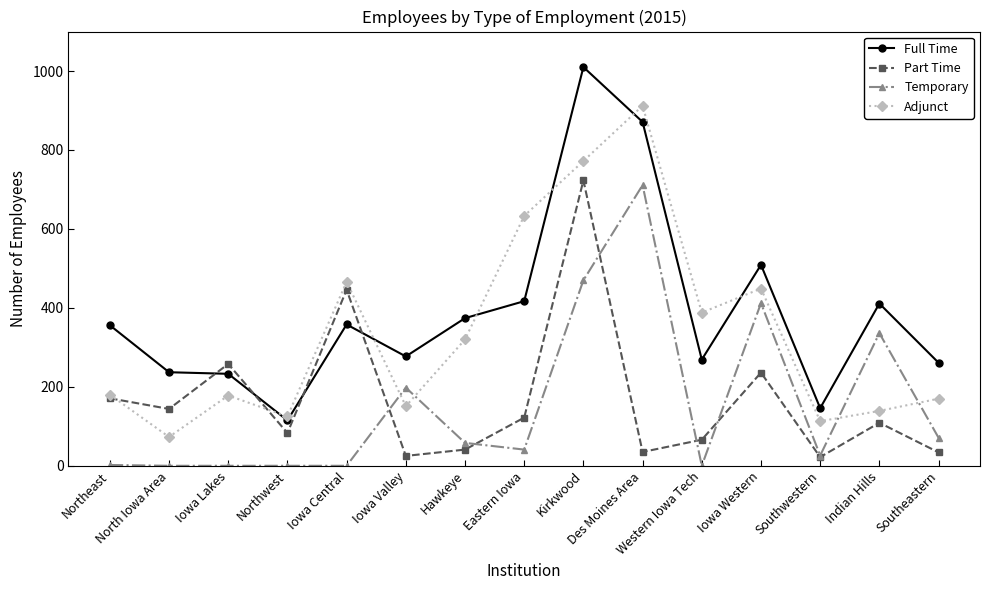

Does the chart display data point markers on the line(s)?

Yes